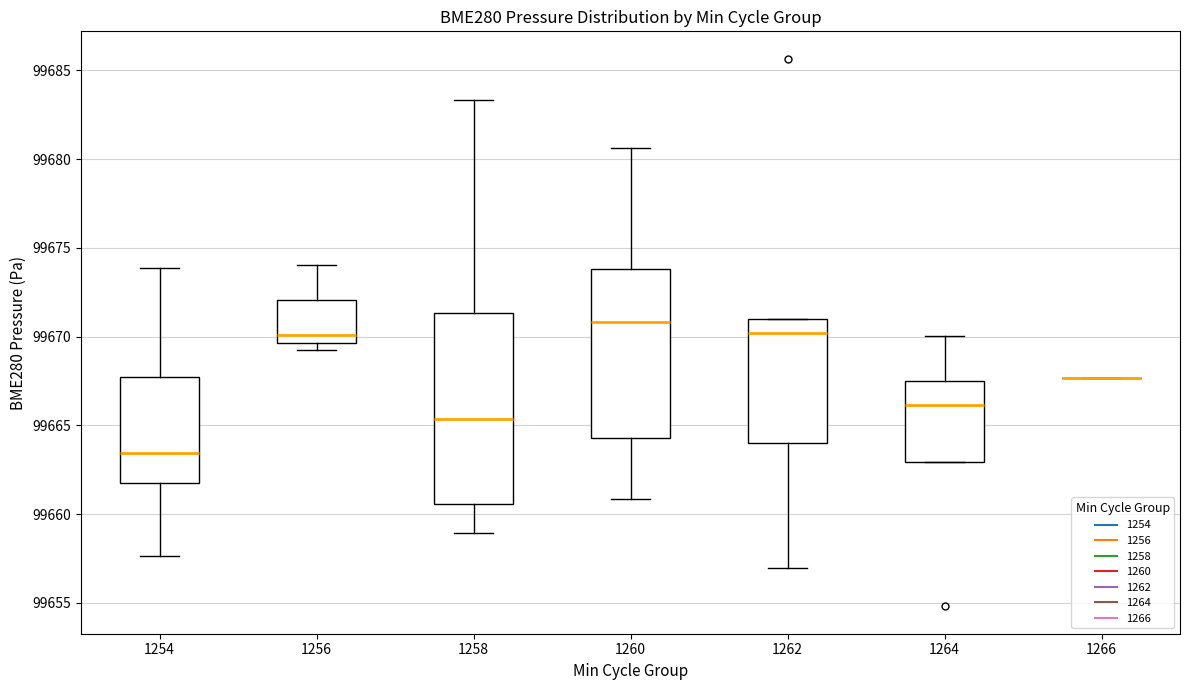

Where does the lower whisker of the box at x = 1262 end on the y-axis? The values are not printed on the chart, so give them approximately, as read against the axis.

99657.0